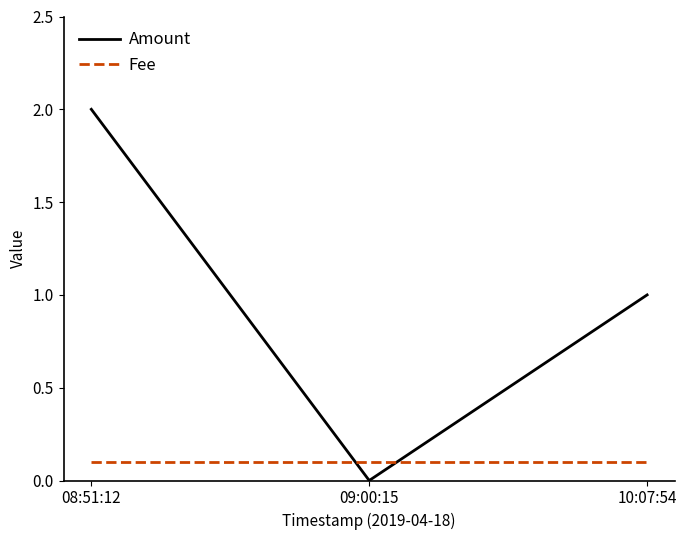

What position from the left is 08:51:12?

1